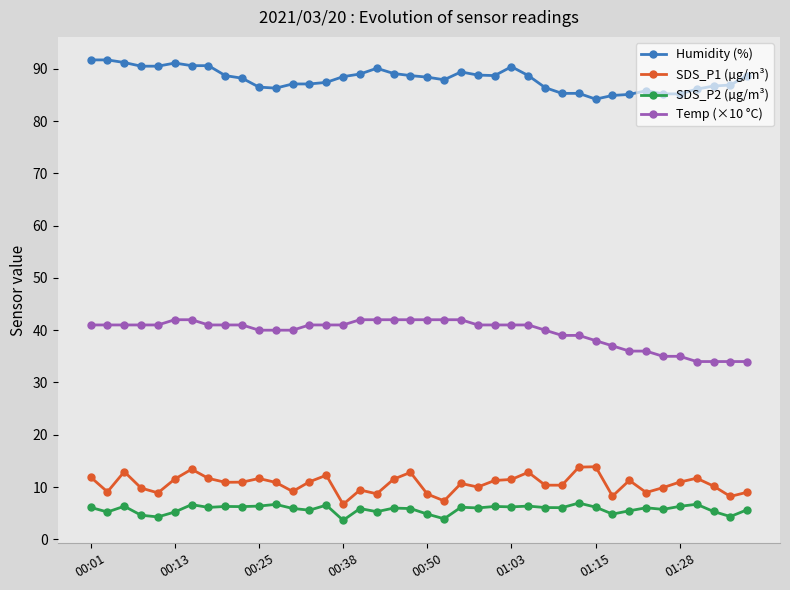

What is the greatest value displayed?

91.7